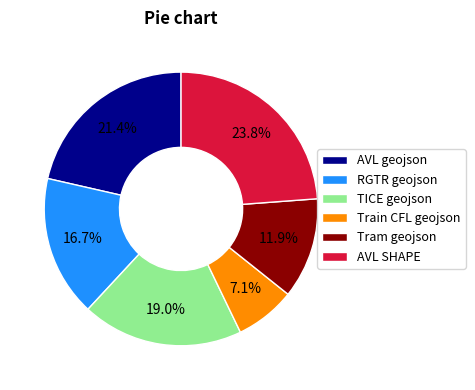

Which category has the smallest portion of the pie?

Train CFL geojson